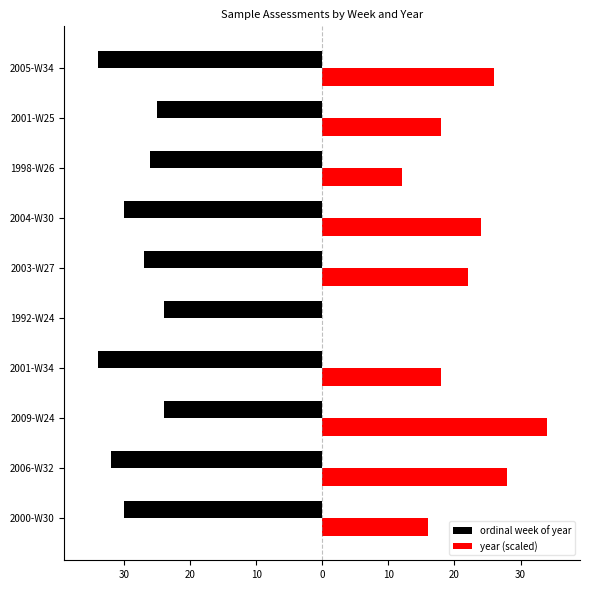

What are all the series names shown in the legend?

ordinal week of year, year (scaled)